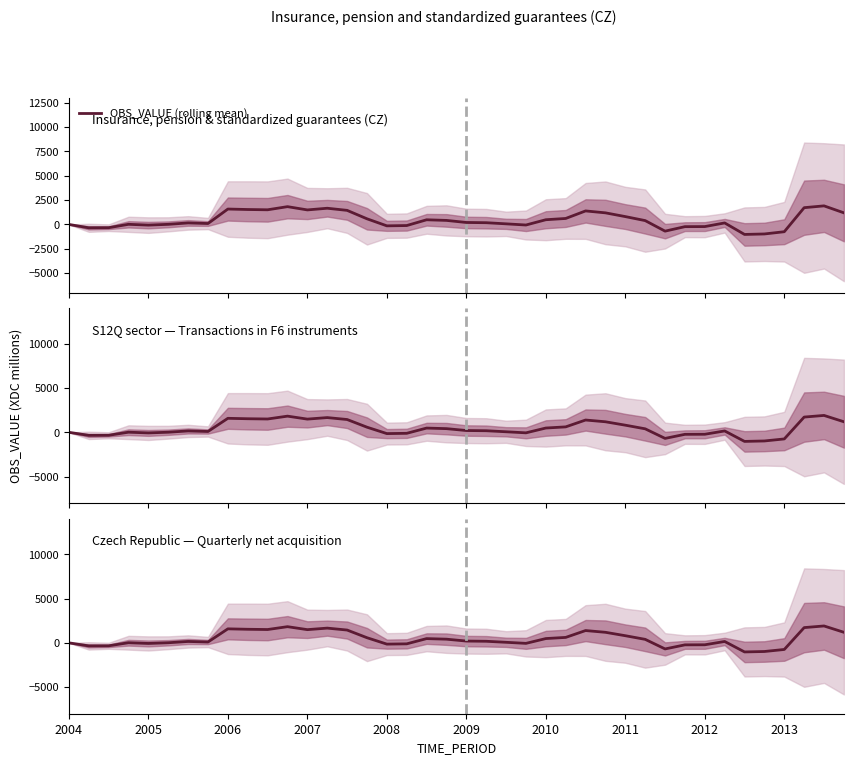

Between 33 and 30, which is larger?

33